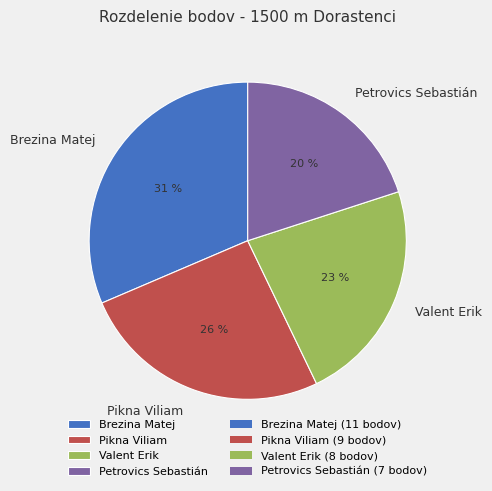

Count the number of slices in the pie.

4